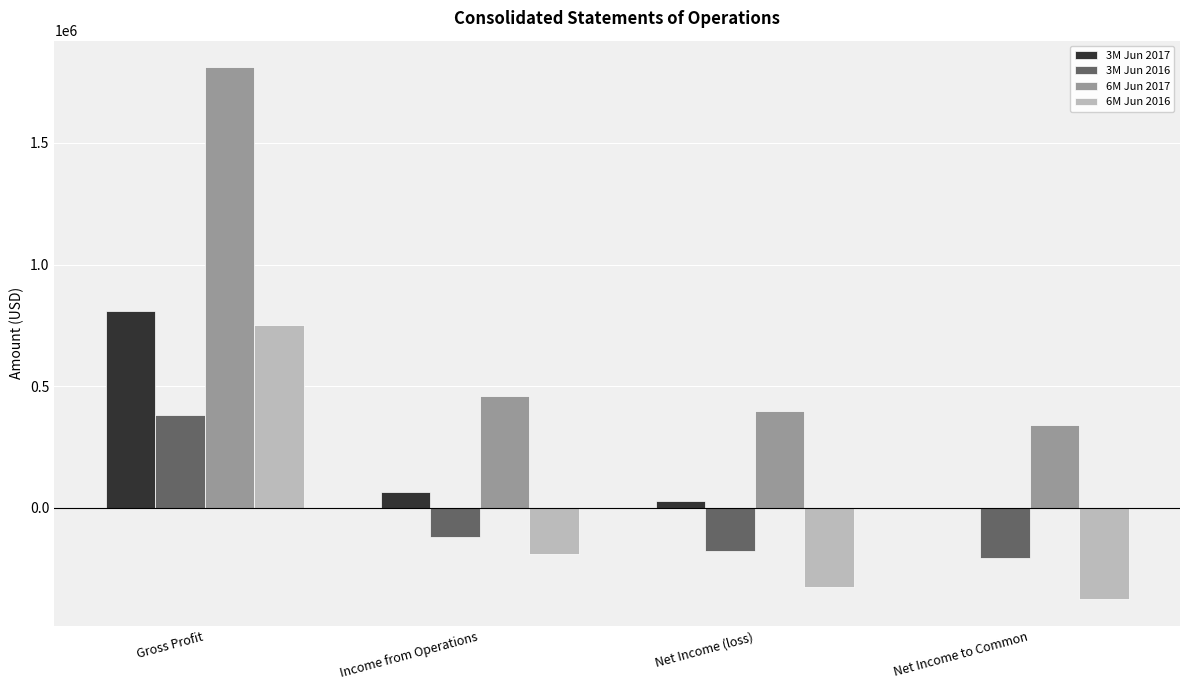

What is the highest value of the 3M Jun 2017 series?

811324